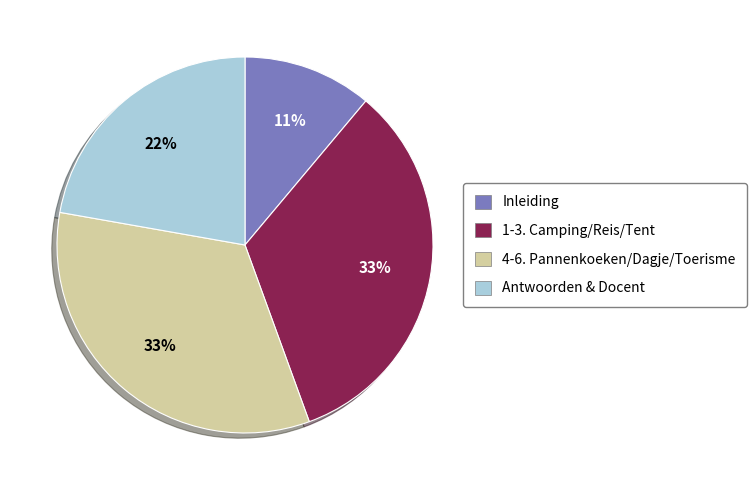

Is there any slice that represents more than half of the pie?

No